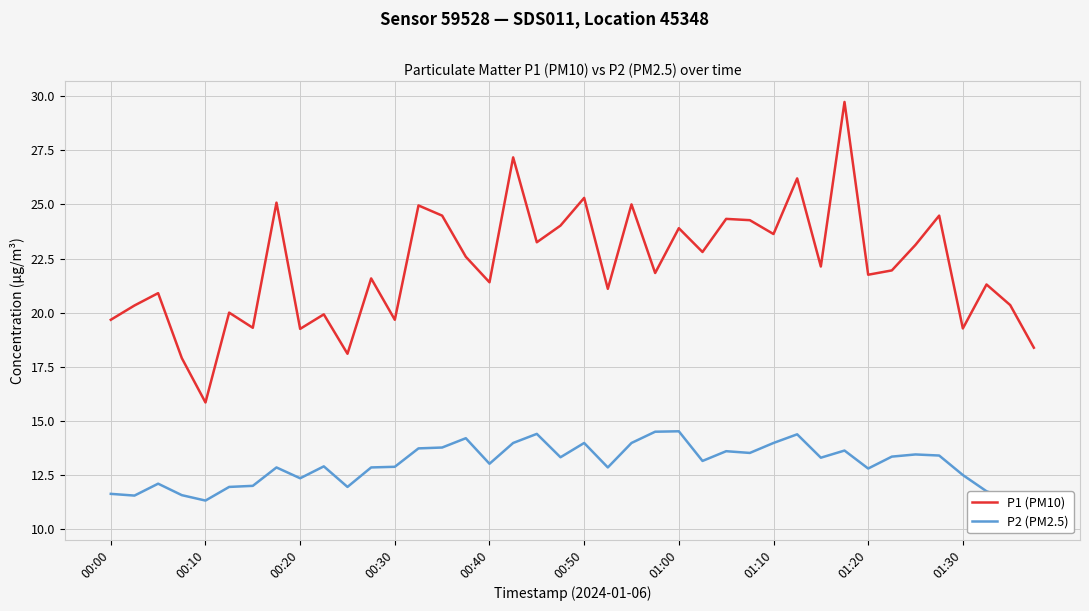

The value of P1 (PM10) at 01:00 is 23.9. True or false?

True